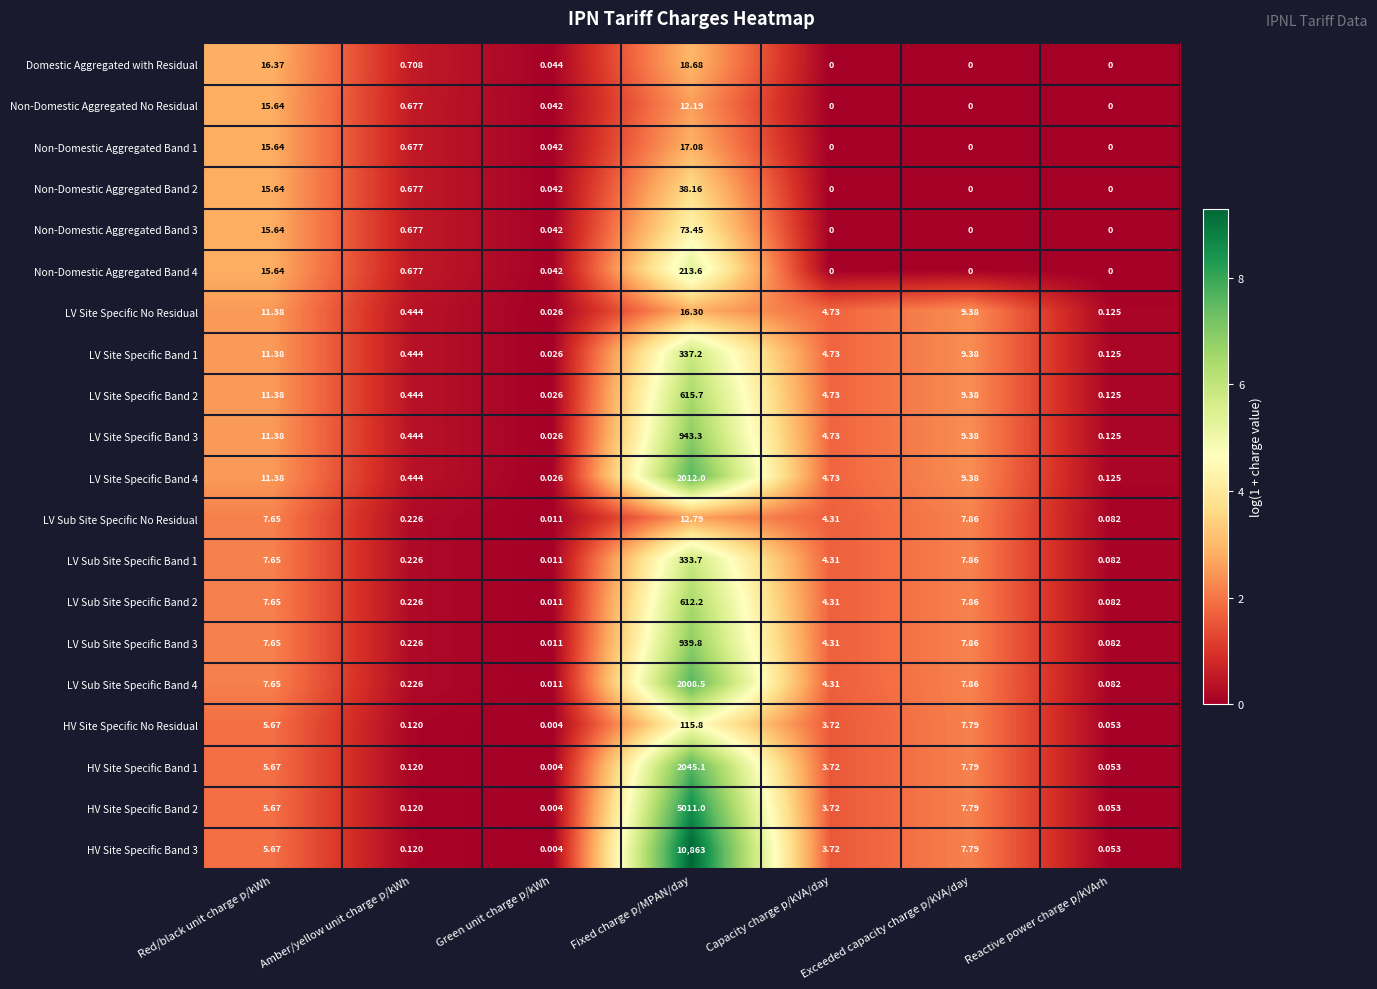

Which category has the highest value across all series?

Fixed charge p/MPAN/day